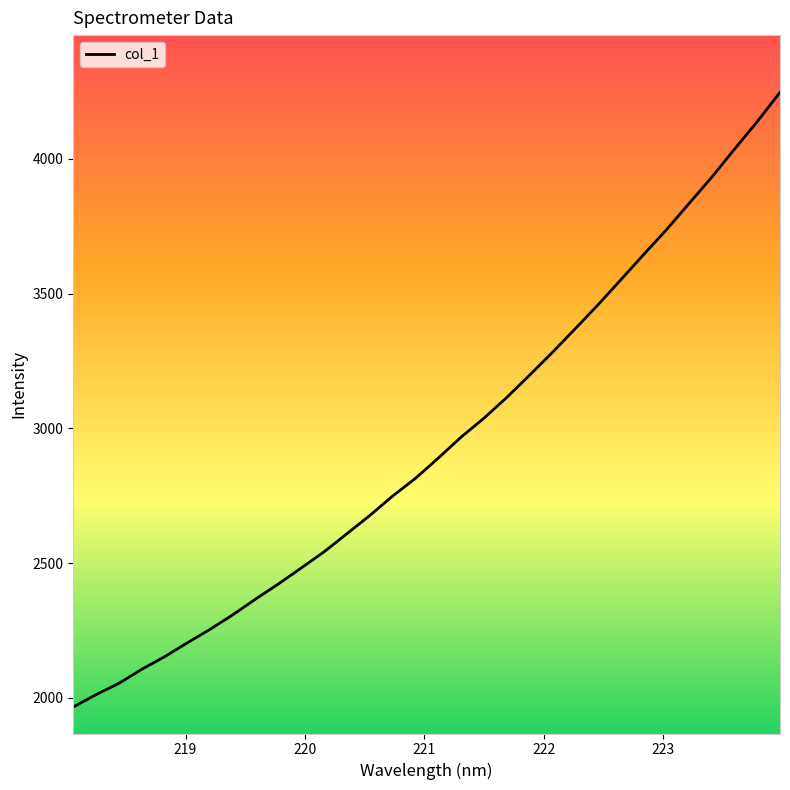

What is the difference between the maximum and minimum values?

2280.1